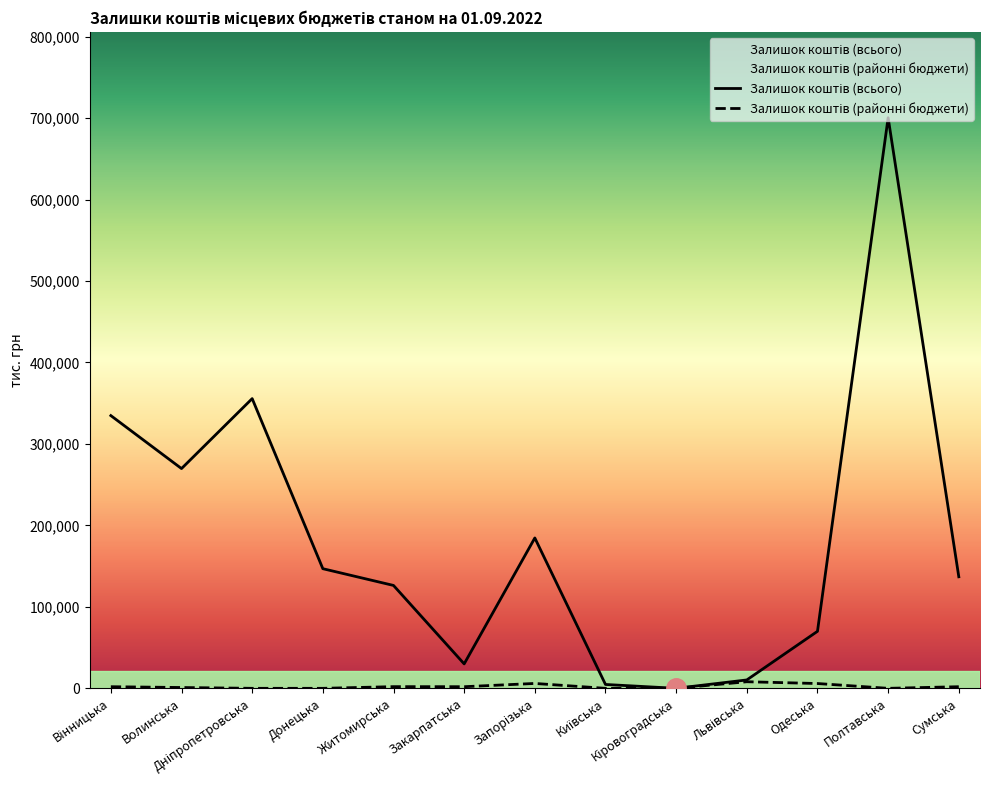

How many data points in Залишок коштів (районні бюджети) are less than 1989?

6